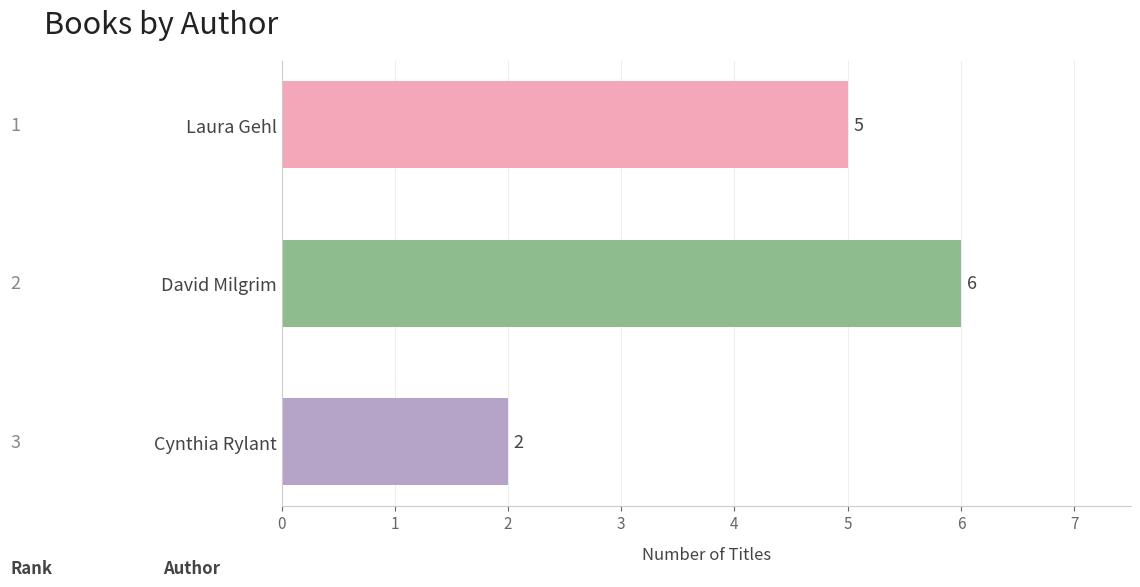

Reading top to bottom, list all the values displayed in this chart.

5	6	2